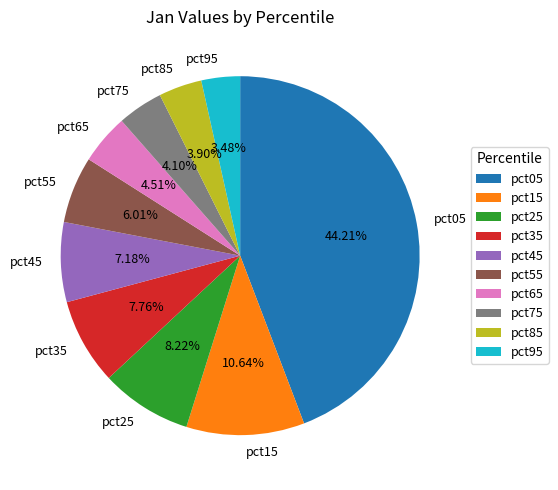

How many slices are in this pie chart?

10